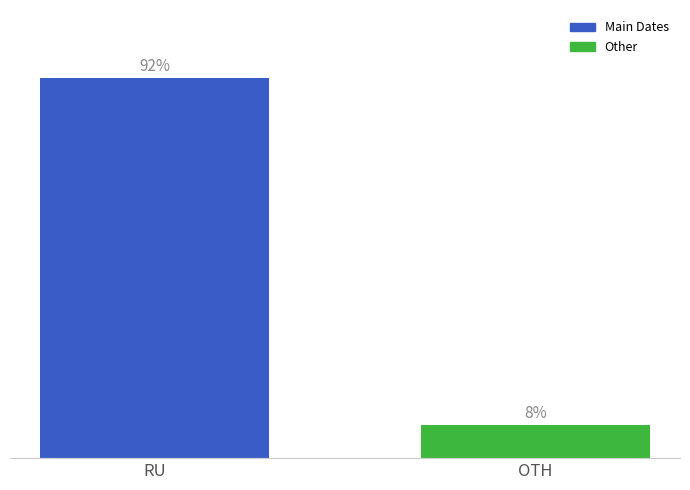

At which label does the data first exceed 91?

RU